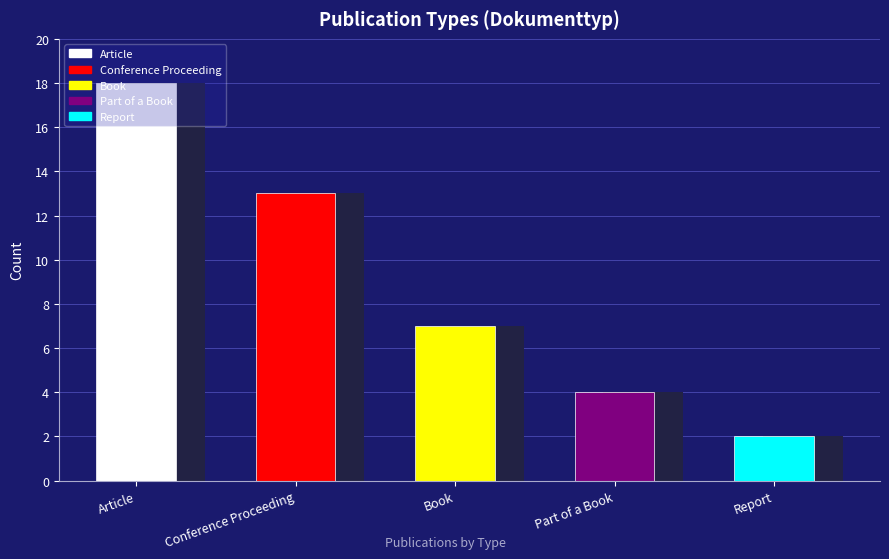

What is the greatest value displayed?

18